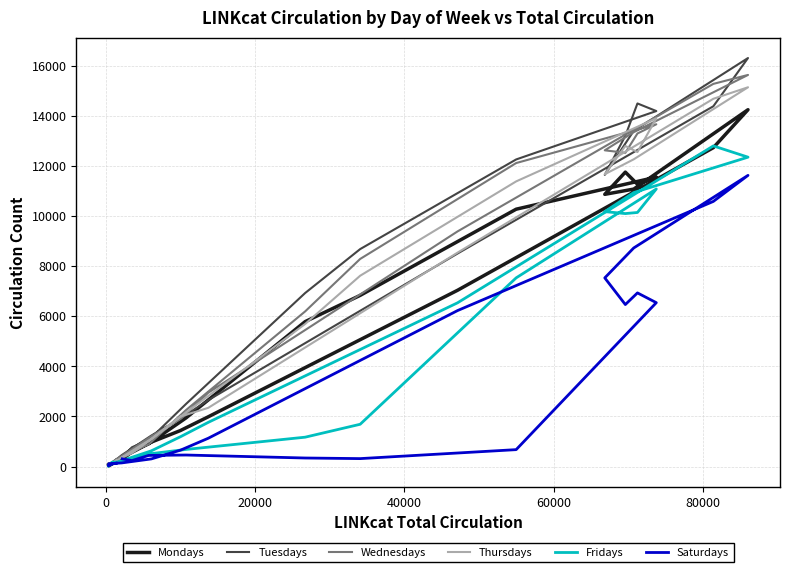

Is it true that Tuesdays equals 3789 at 18?

False